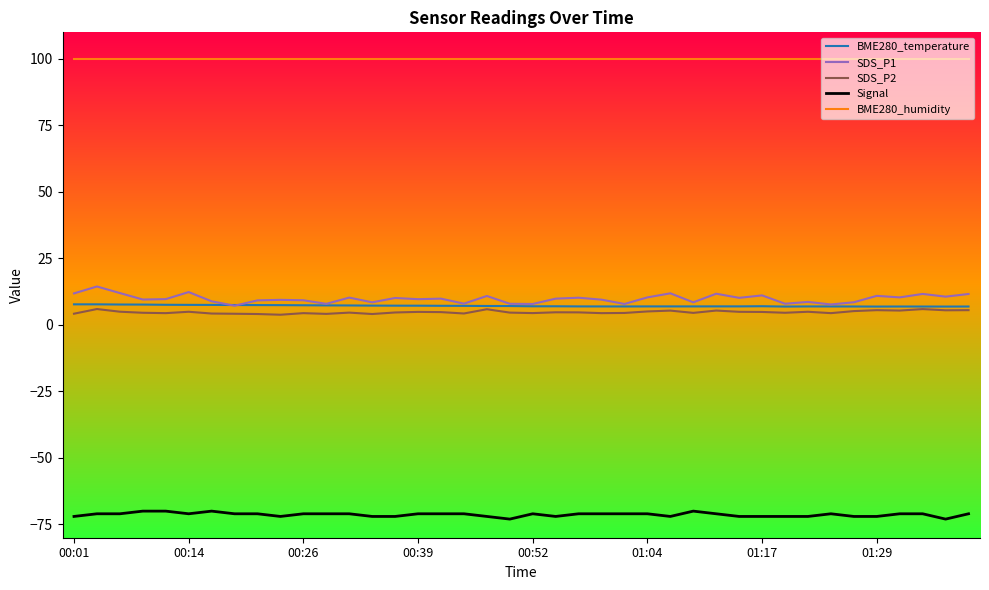

Which series has the widest spread of values?

SDS_P1